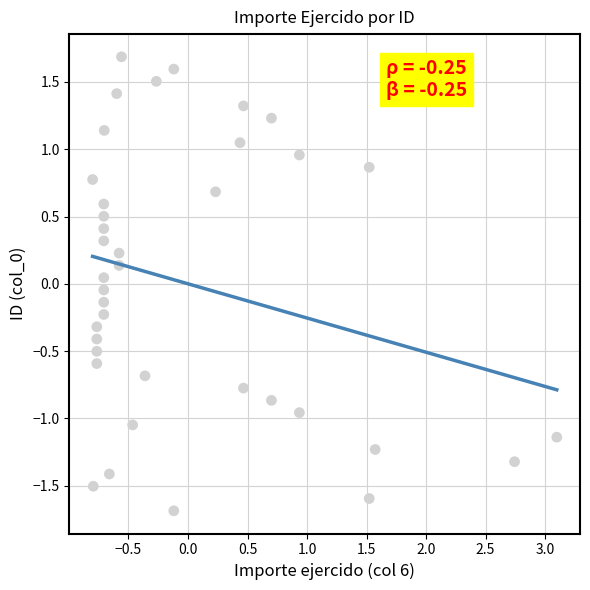

What is the range of X values (max minus min)?

3.9